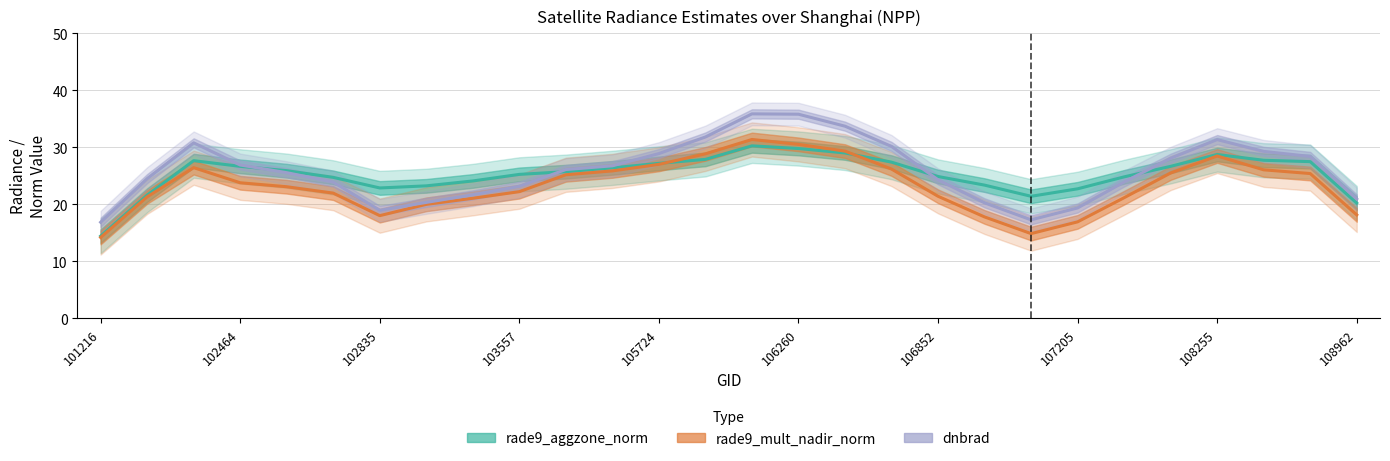

True or false: rade9_mult_nadir_norm and dnbrad intersect in this chart.

False